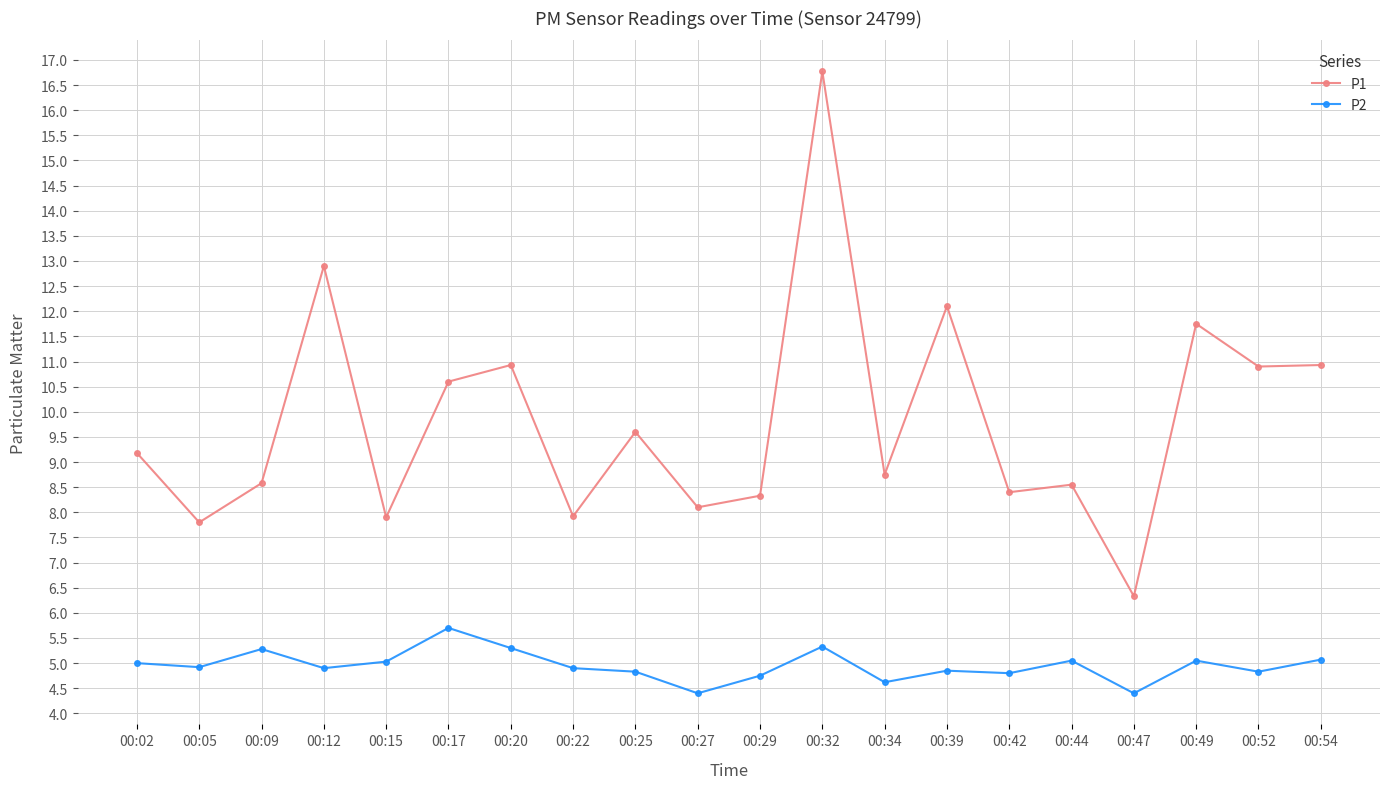

True or false: P2 and P1 cross at least once.

False